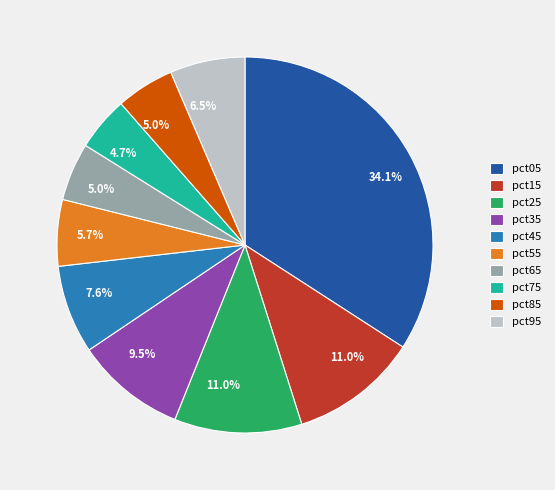

To the nearest percent, what is the average slice percentage?

10%